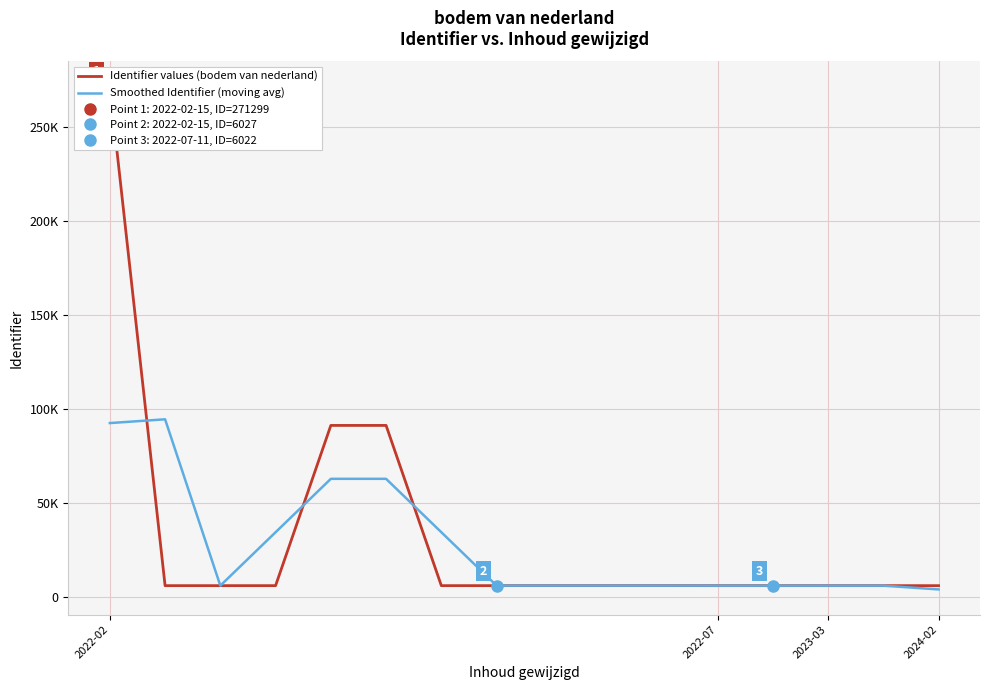

In Smoothed Identifier (moving avg), how many points are higher than both neighbors (excluding endpoints)?

3